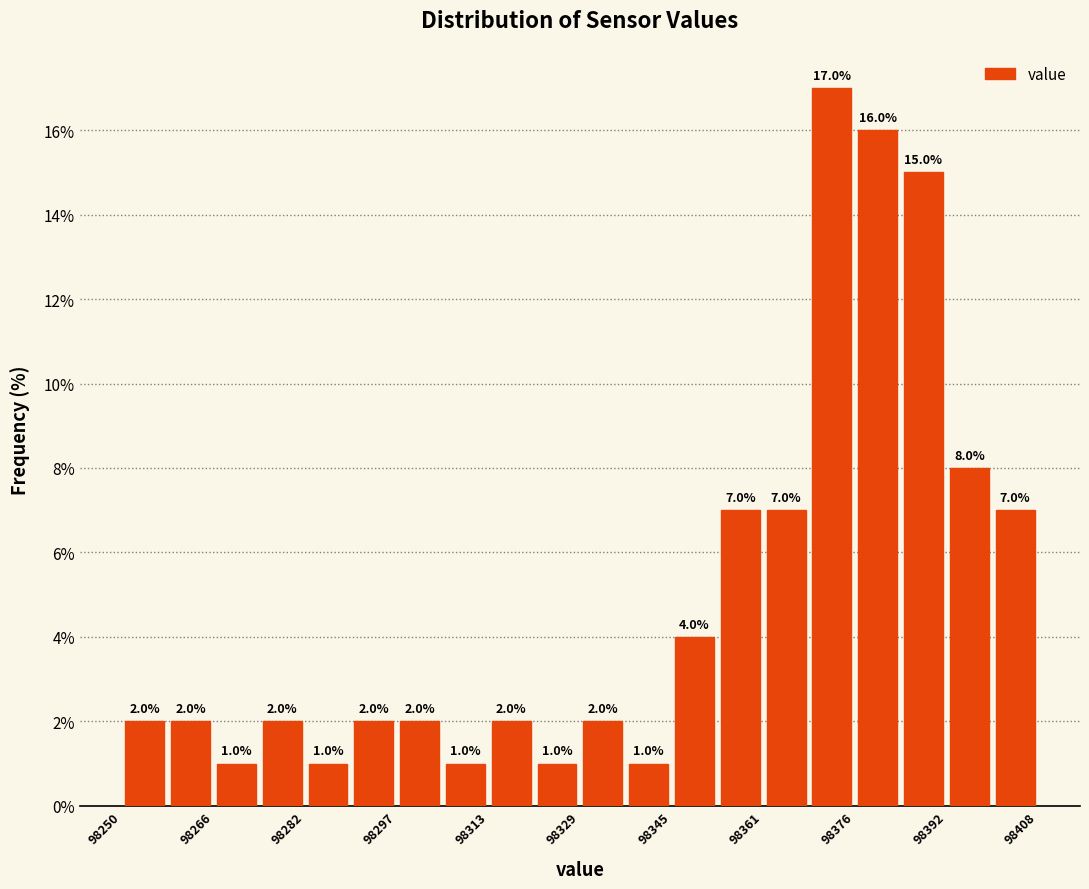

Read against the x-axis, roughly where is the centre of the tallest bar?

98372